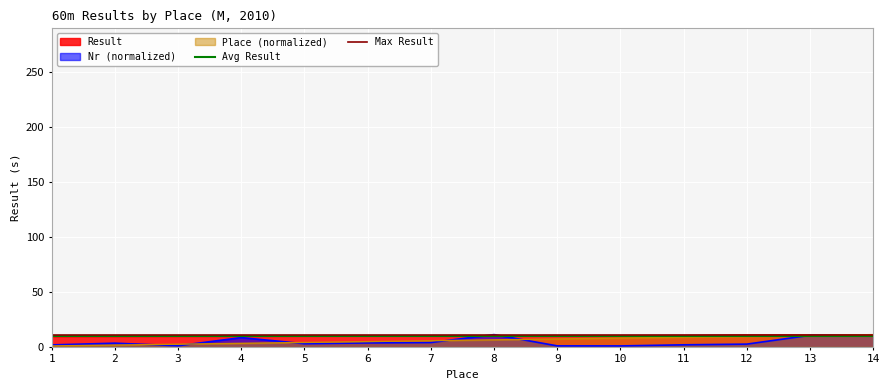

What is the difference between the highest and lowest values at 2?

0.9